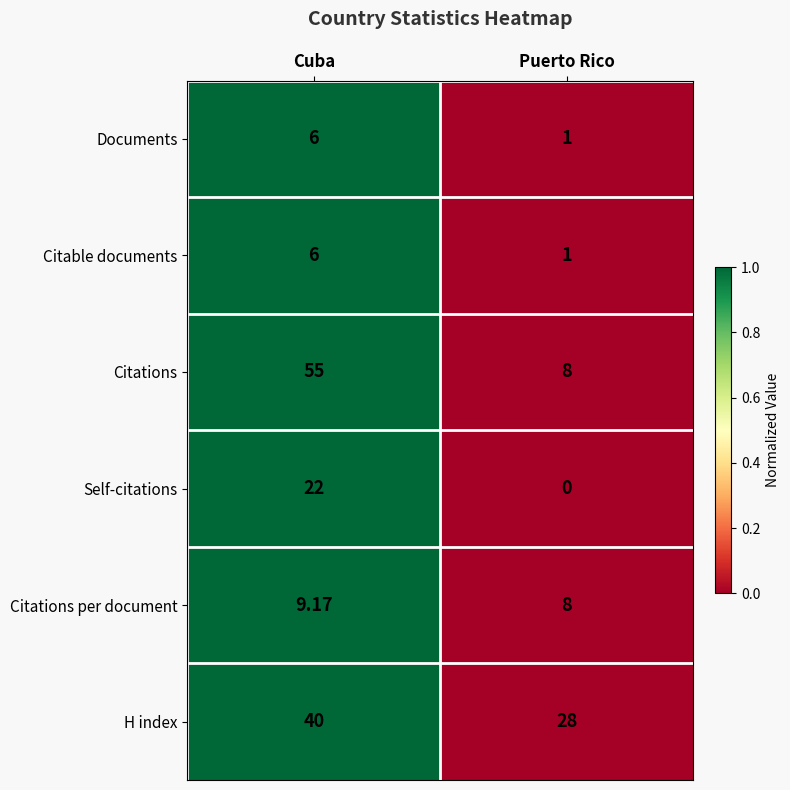

Rank the categories by Citations value from highest to lowest.

Cuba, Puerto Rico